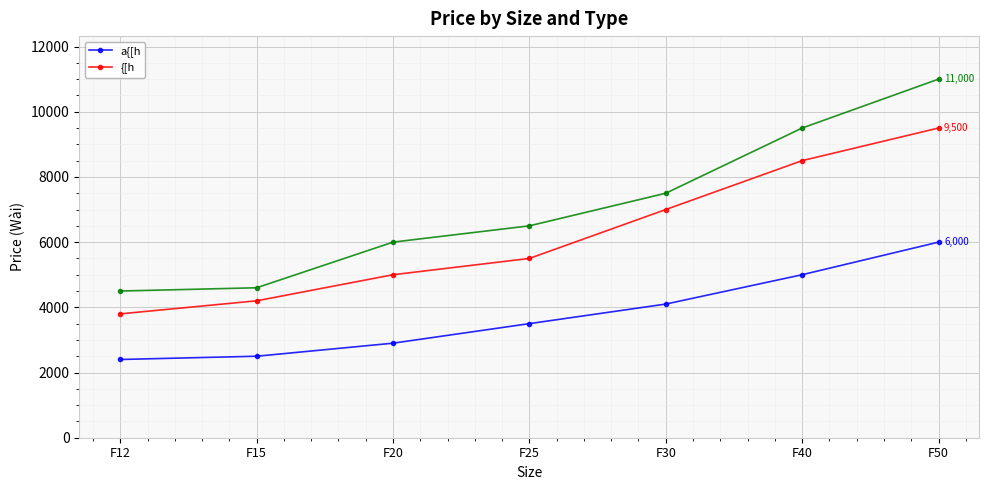

What is the value of the a{[h point at the 4th from the left?

3500